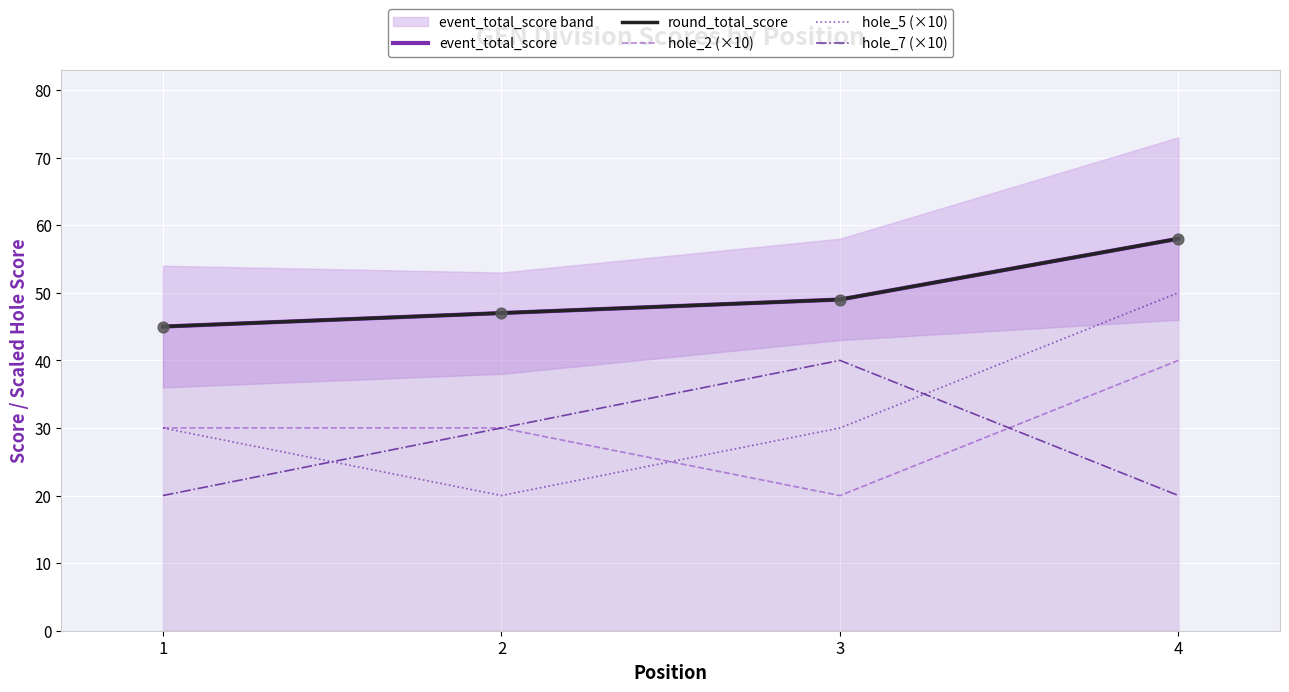

Which series reaches the maximum Y coordinate?

event_total_score